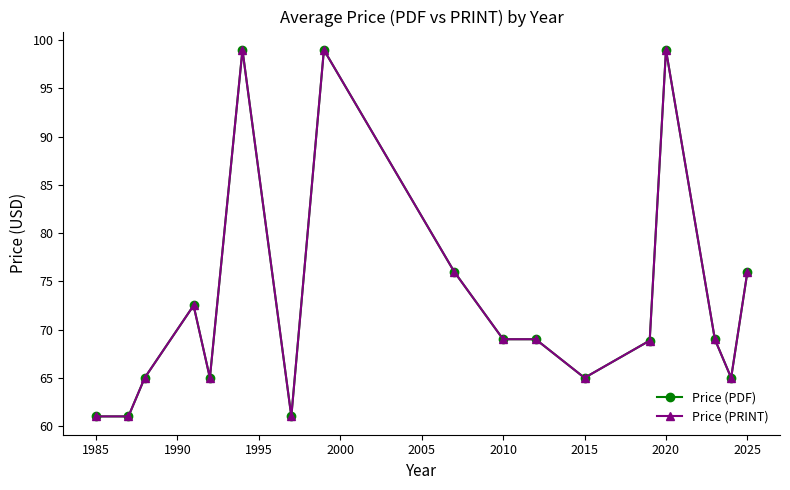

In Price (PDF), how many points are lower than both neighbors (excluding endpoints)?

4